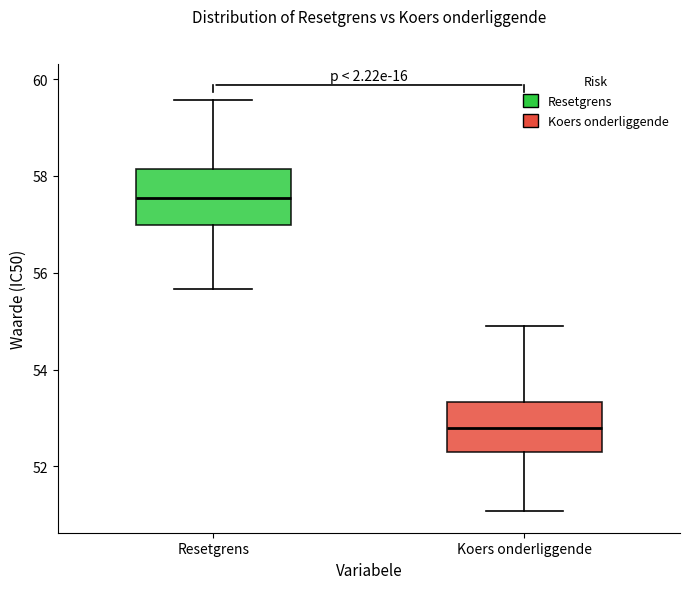

Where does the lower whisker of the box for Koers onderliggende end on the y-axis? The values are not printed on the chart, so give them approximately, as read against the axis.

51.0